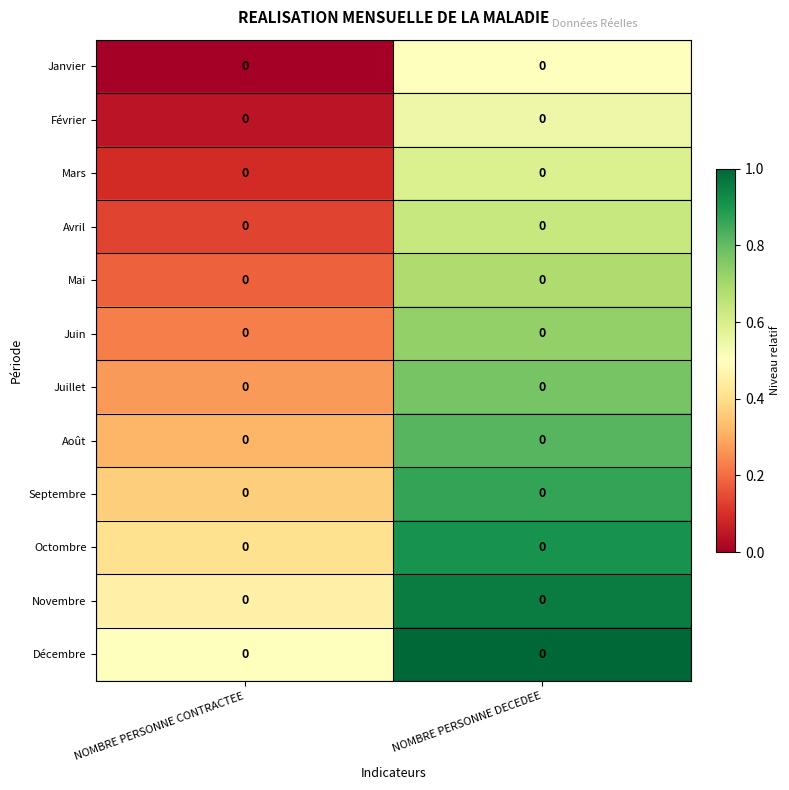

Between NOMBRE PERSONNE CONTRACTEE and NOMBRE PERSONNE DECEDEE, which is larger?

NOMBRE PERSONNE DECEDEE